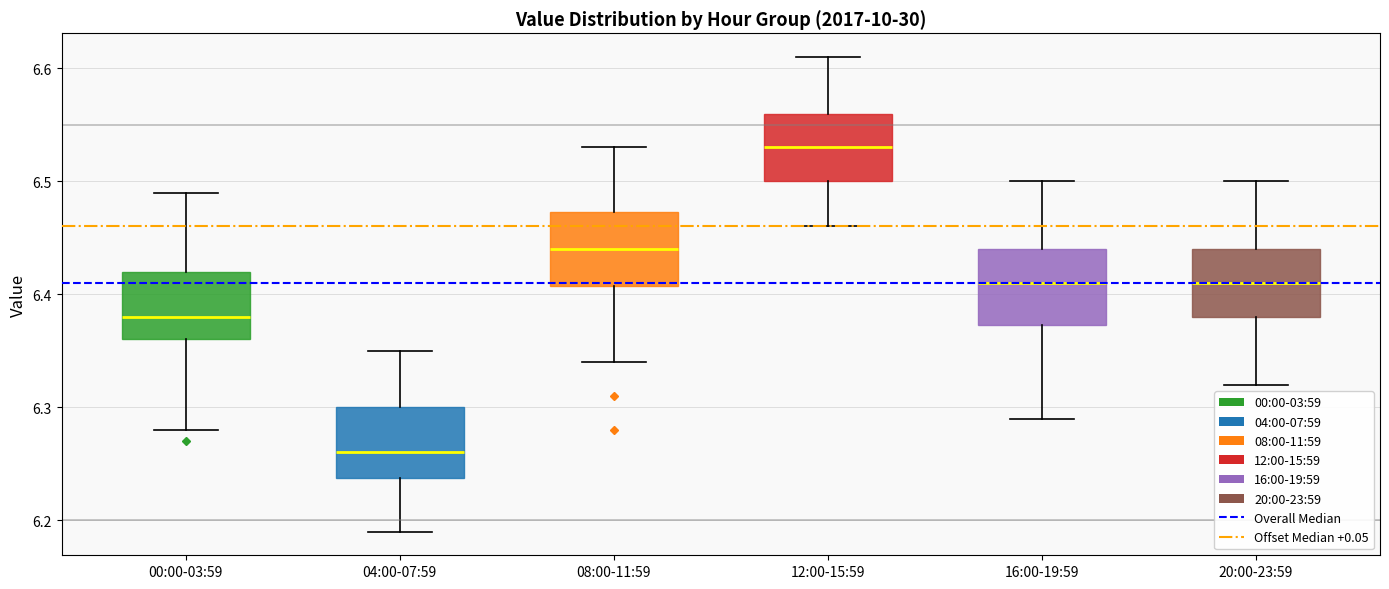

Reading left to right, read every box against the y-axis: the position of its median line, the range the box covers, and the ends of its whiskers. The values are not printed on the chart, so give them approximately, as read against the axis.

00:00-03:59: median 6.38, box 6.36 to 6.42, whiskers 6.28 to 6.49
04:00-07:59: median 6.26, box 6.24 to 6.30, whiskers 6.19 to 6.35
08:00-11:59: median 6.44, box 6.41 to 6.47, whiskers 6.34 to 6.53
12:00-15:59: median 6.53, box 6.50 to 6.56, whiskers 6.46 to 6.61
16:00-19:59: median 6.41, box 6.37 to 6.44, whiskers 6.29 to 6.50
20:00-23:59: median 6.41, box 6.38 to 6.44, whiskers 6.32 to 6.50